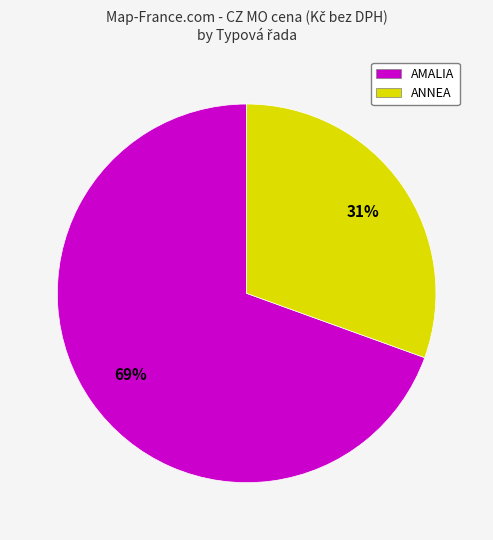

Combined, do AMALIA and ANNEA account for over 50%?

Yes